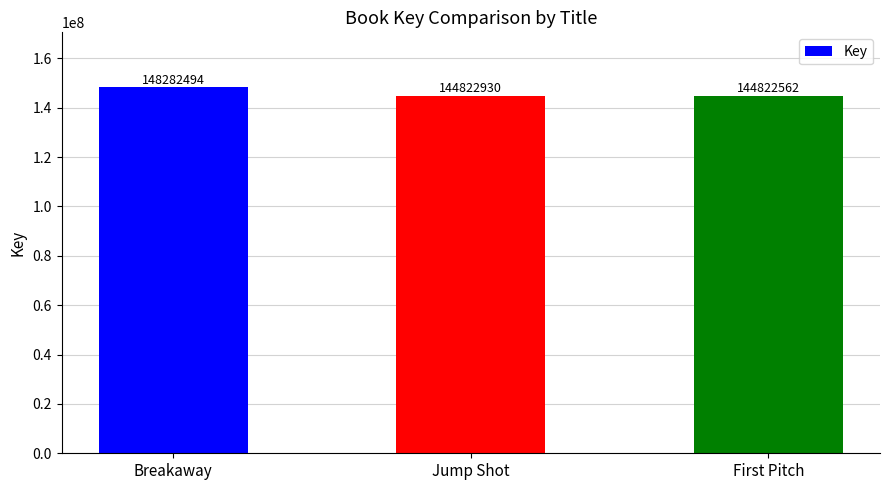

What is the change in value from Breakaway to Jump Shot?

-3459564